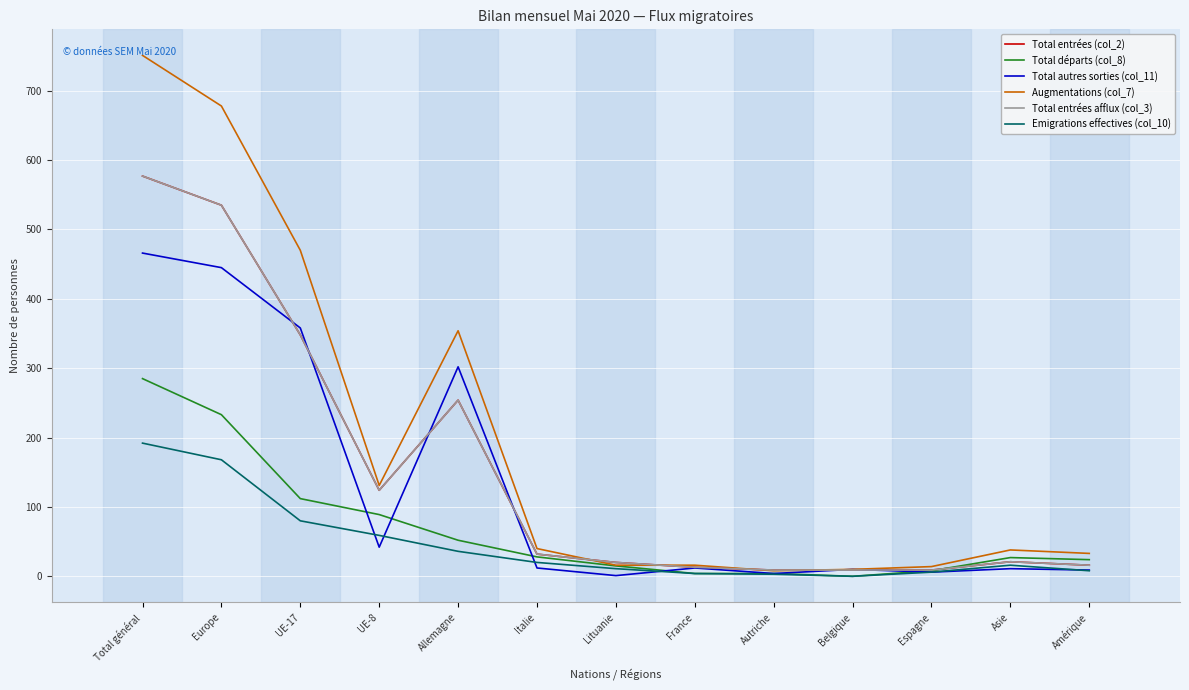

Is this an area chart (filled region under the line)?

No